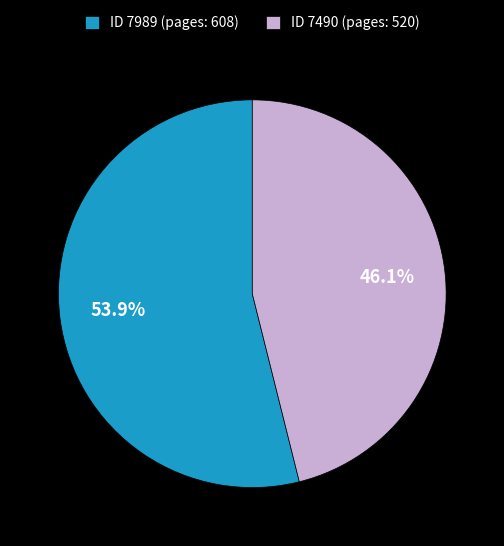

Which category accounts for the majority?

ID 7989 (pages: 608)